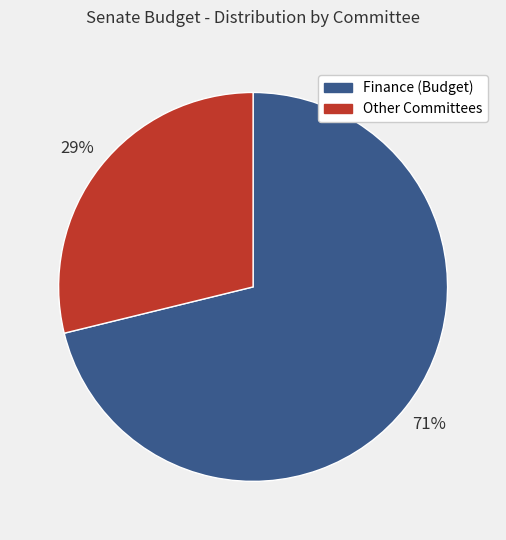

To the nearest percent, what is the average slice percentage?

50%